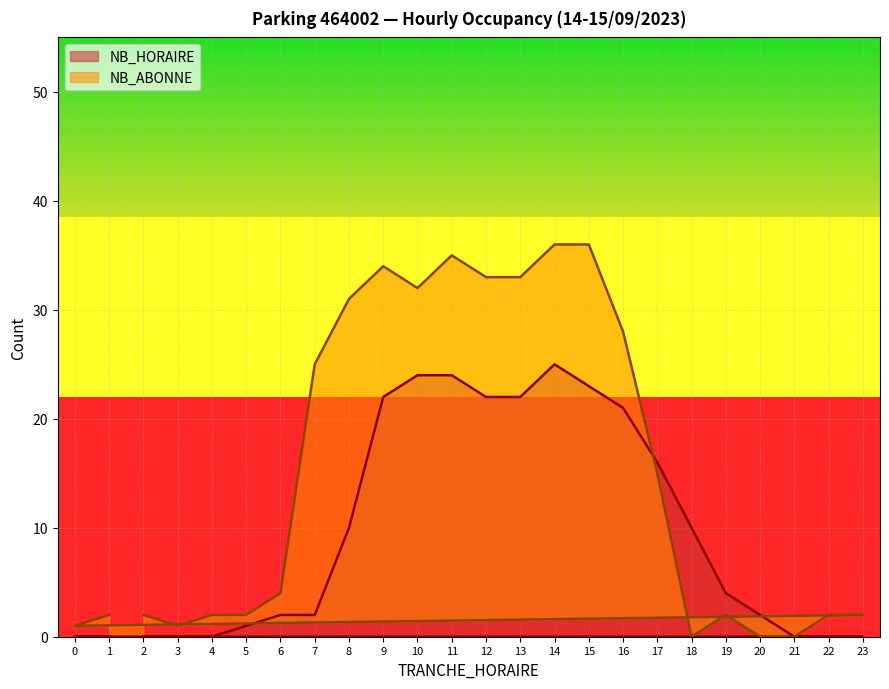

Is the value of NB_HORAIRE at 5 greater than the value of NB_ABONNE at 4?

No